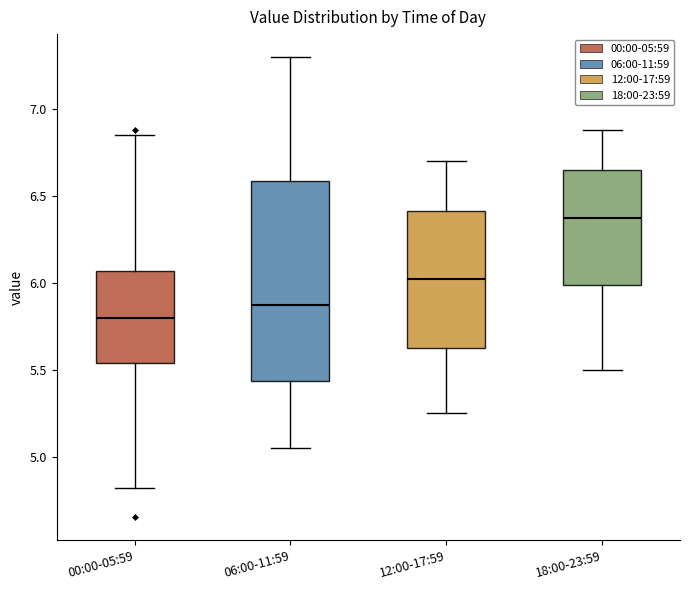

Comparing the boxes themselves (not the whiskers), which one is the tallest?

06:00-11:59